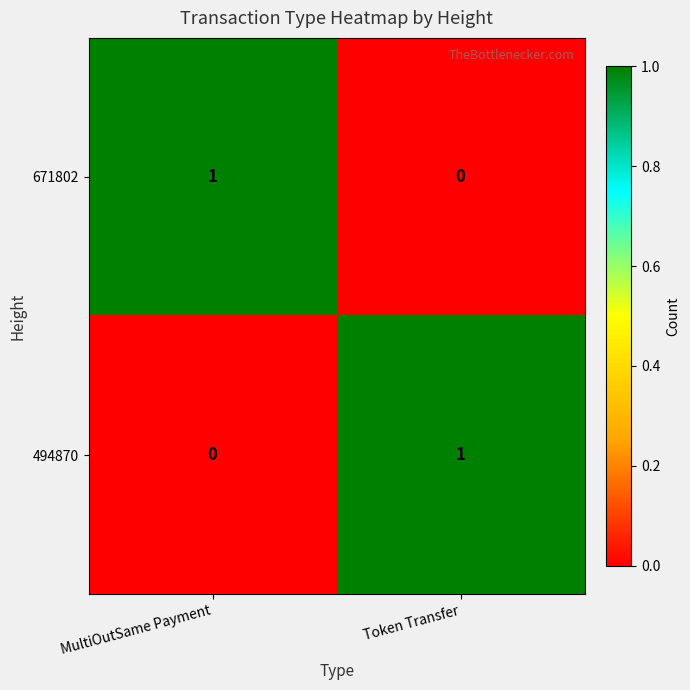

Is the value of 671802 at MultiOutSame Payment greater than the value of 494870 at MultiOutSame Payment?

Yes